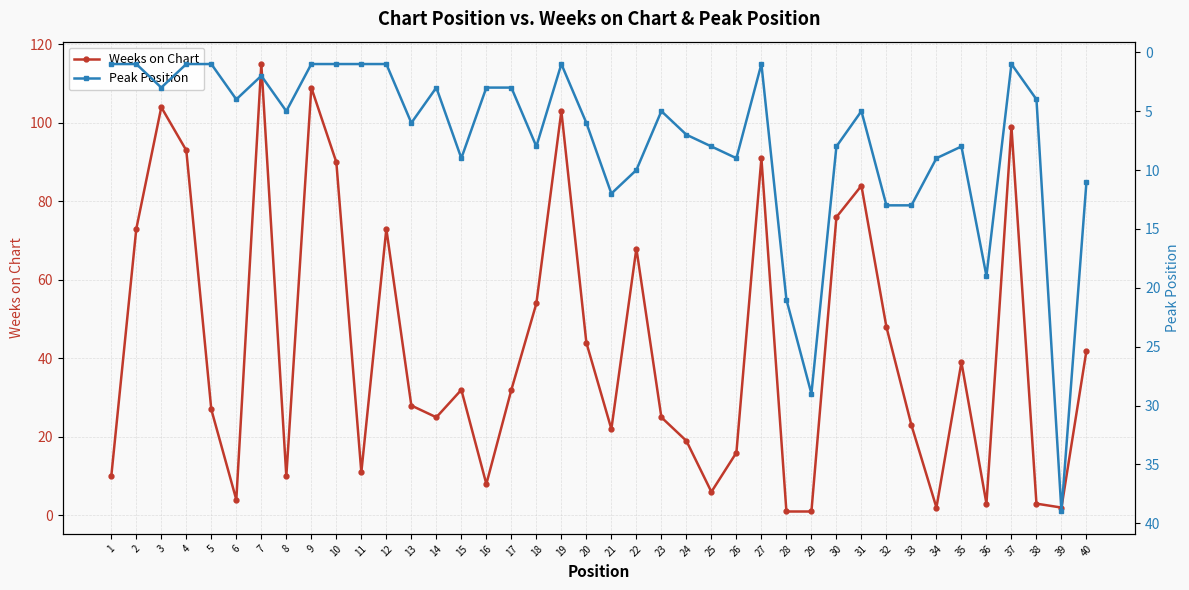

What is the difference between the highest and lowest values at 11?

10